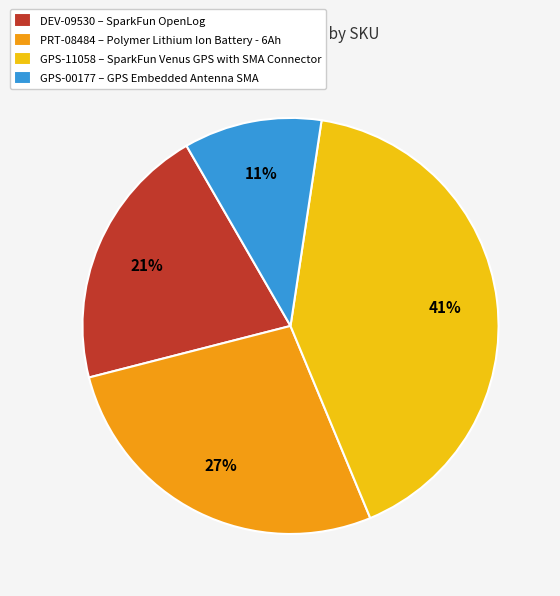

Is it true that GPS-00177 is 4% of the pie?

False